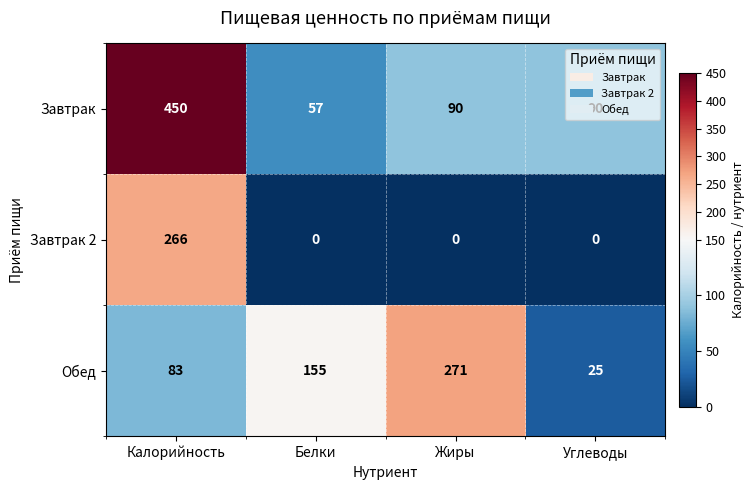

Read the Завтрак value at Калорийность, to the nearest 5.

450